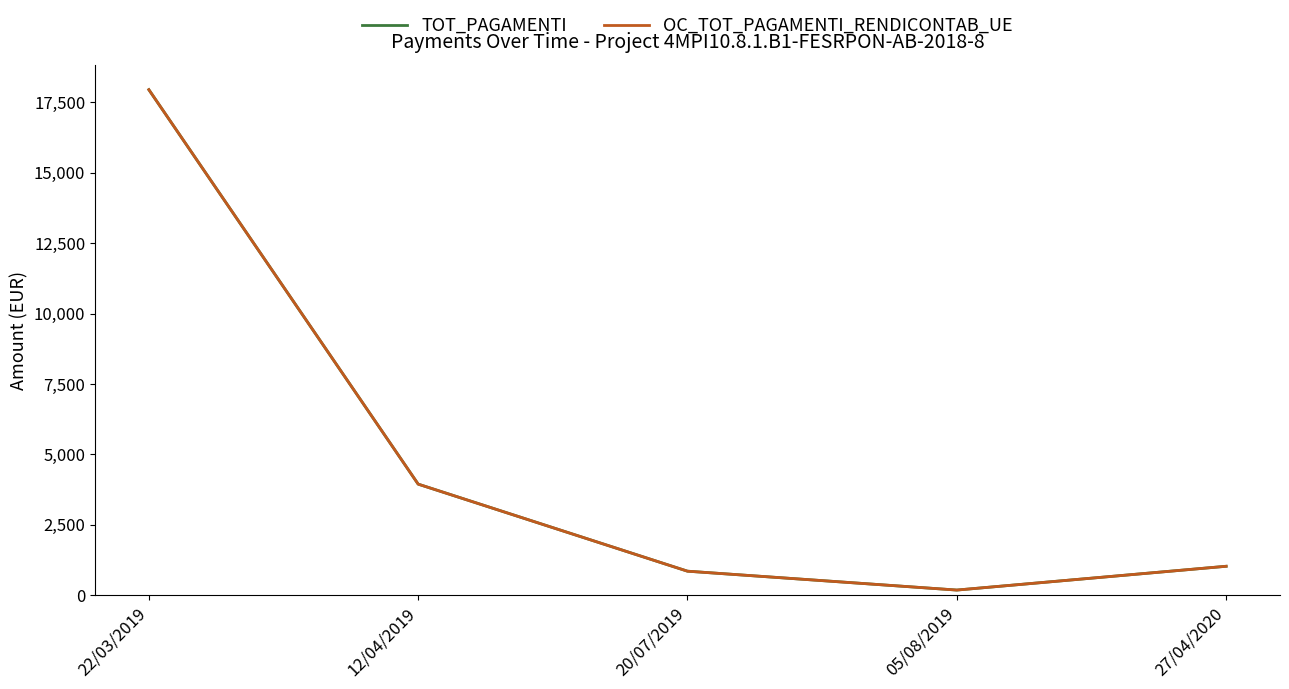

Does the chart display data point markers on the line(s)?

No